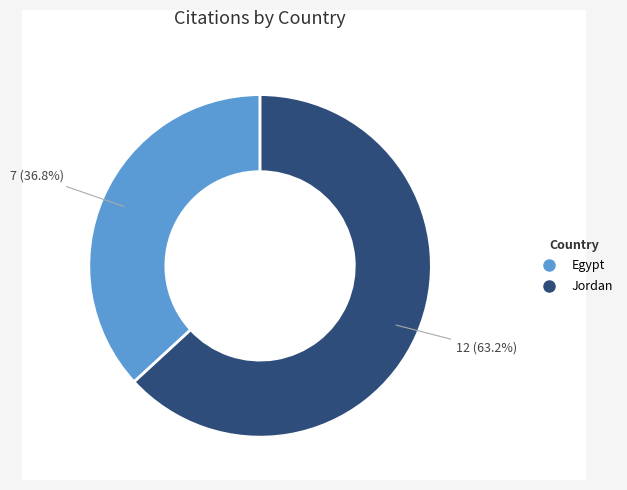

To the nearest percent, what portion does Egypt represent?

37%